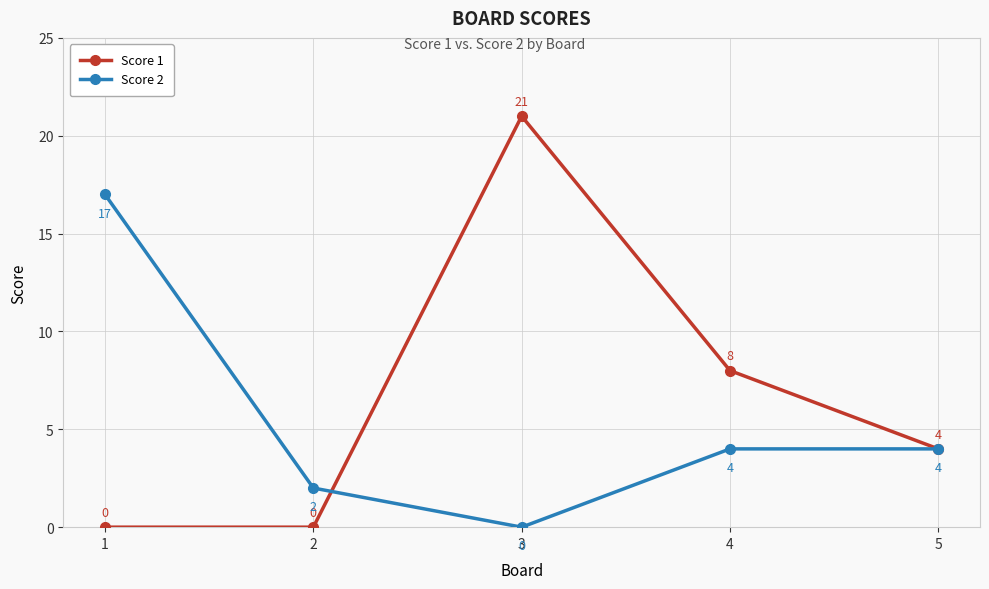

Reading left to right, list all the values displayed in this chart.

Score 1: 0	0	21	8	4
Score 2: 17	2	0	4	4